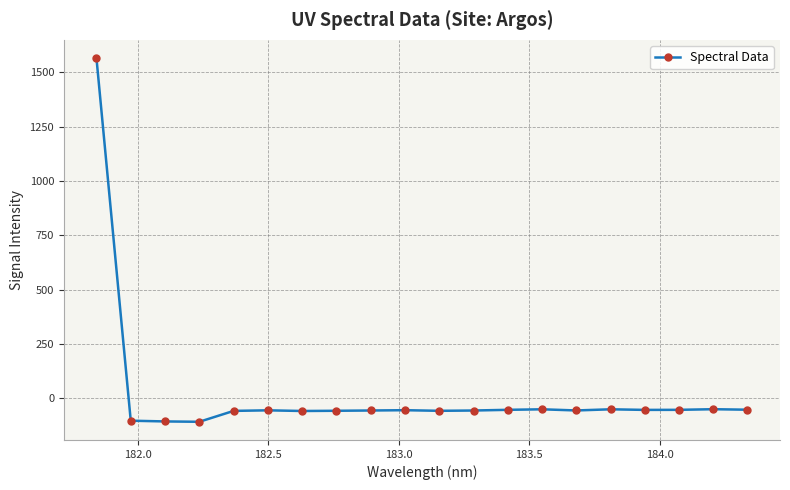

What is the value of the 10th point from the left?

-55.4